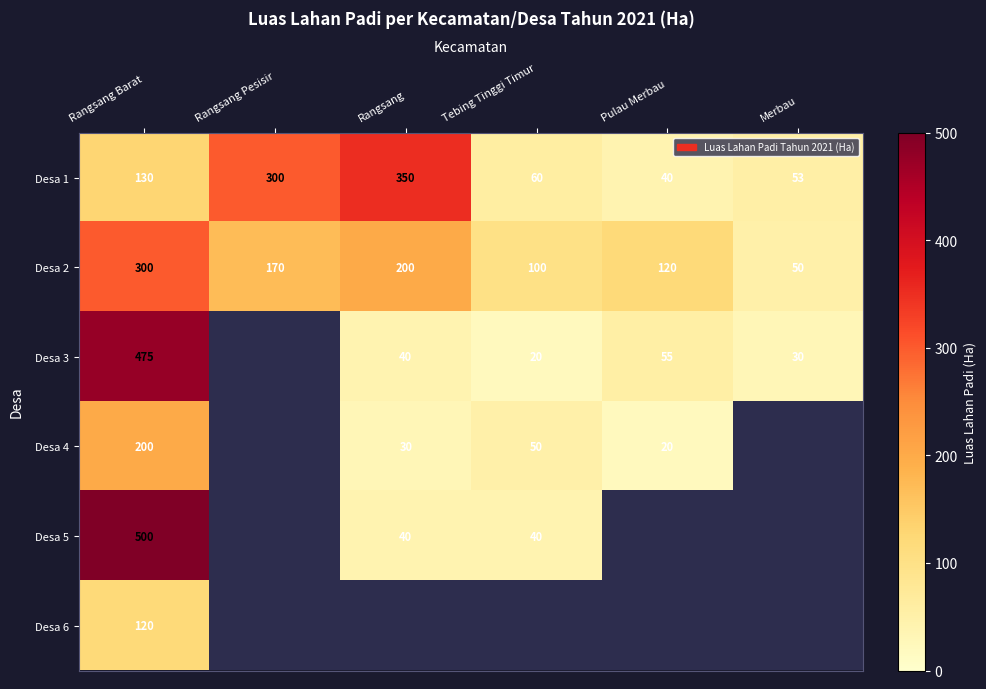

How many series are shown in this chart?

6